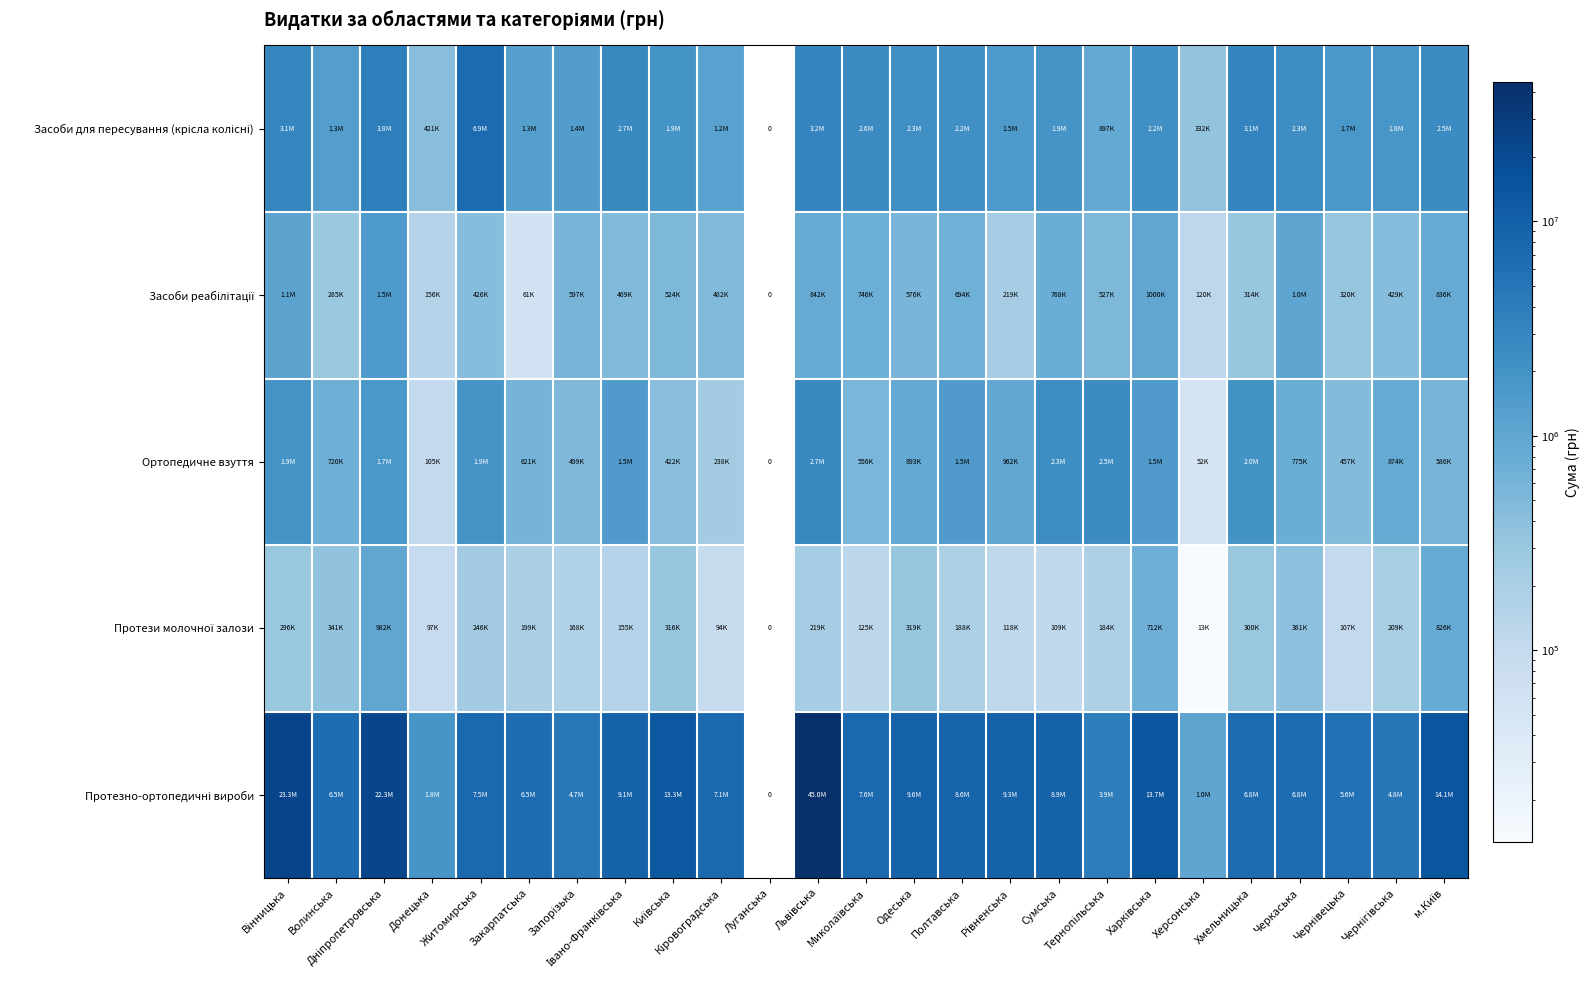

Rank the categories by Засоби для пересування (крісла колісні) value from lowest to highest.

Луганська, Херсонська, Донецька, Тернопільська, Кіровоградська, Закарпатська, Волинська, Запорізька, Рівненська, Чернівецька, Чернігівська, Сумська, Київська, Полтавська, Харківська, Одеська, Черкаська, м.Київ, Миколаївська, Івано-Франківська, Вінницька, Хмельницька, Львівська, Дніпропетровська, Житомирська